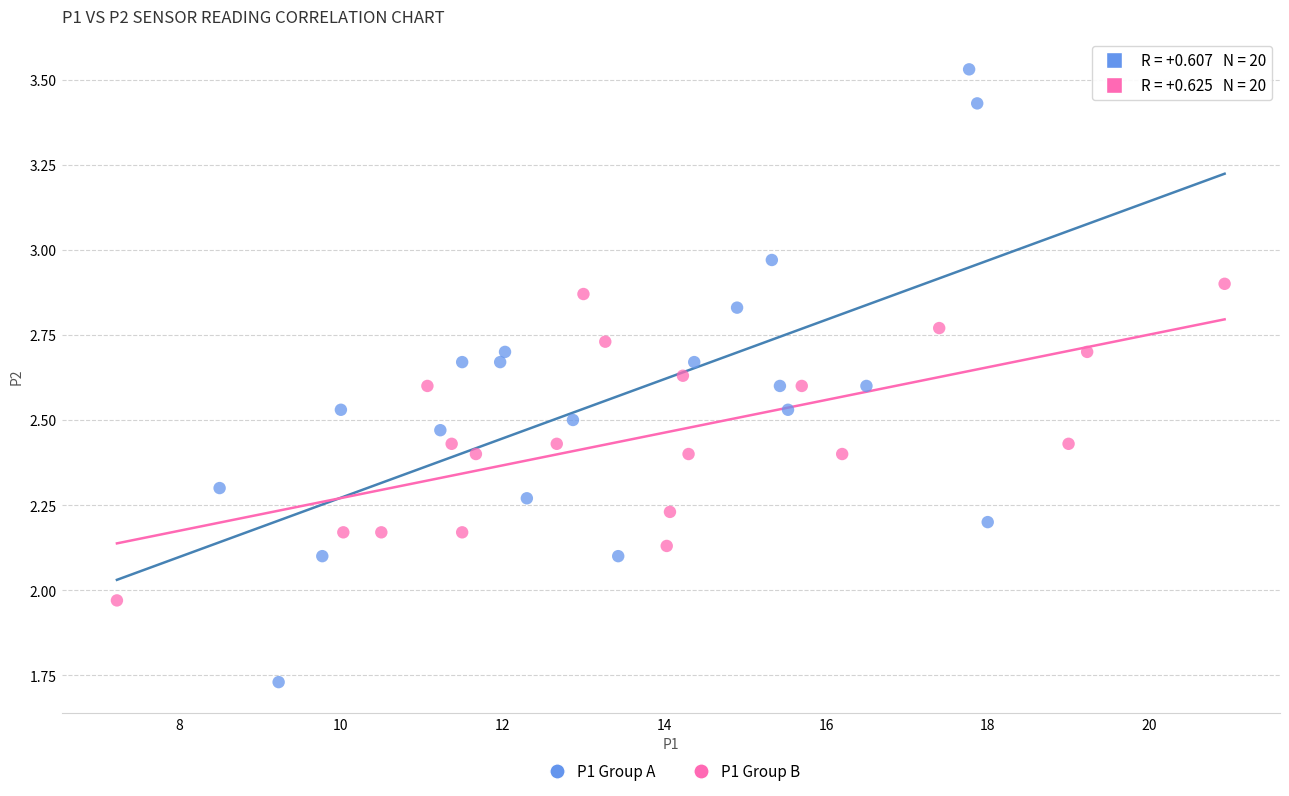

Which series reaches the minimum Y coordinate?

P1 Group A